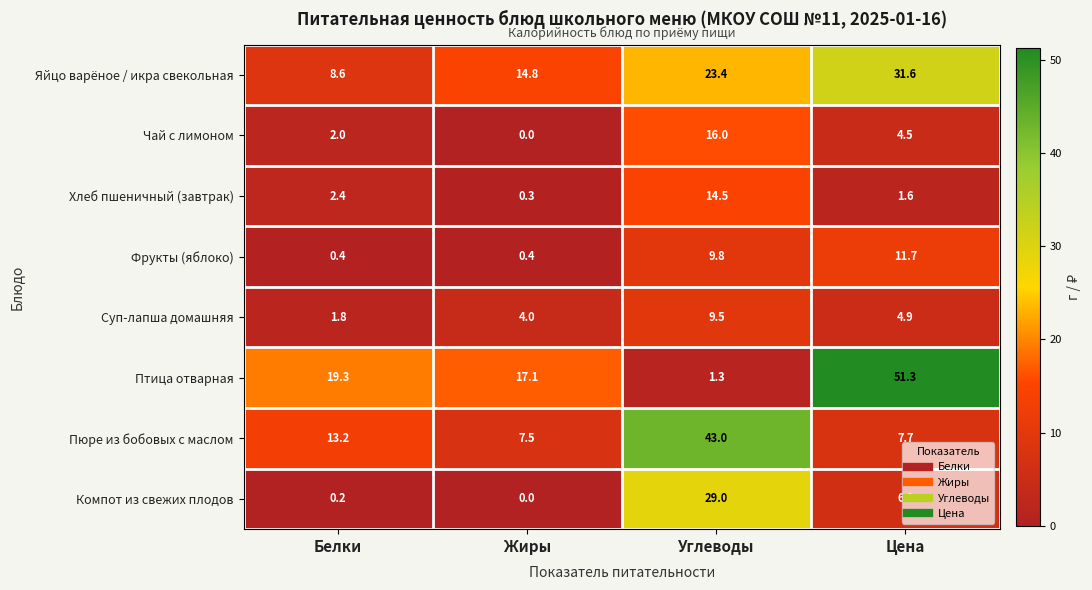

What is the total value across all series at Цена?

119.4